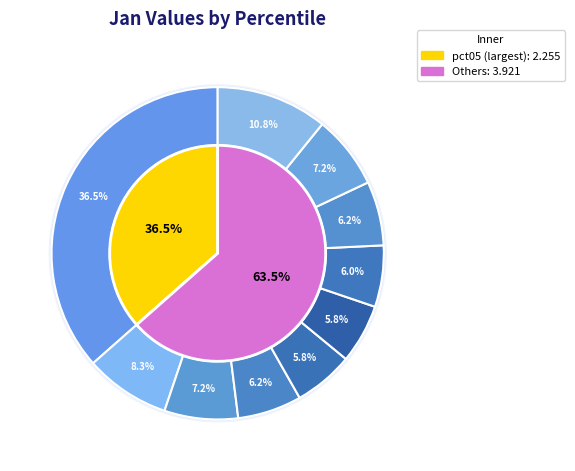

To the nearest percent, what is the difference between the largest and smallest slice percentages?

31%